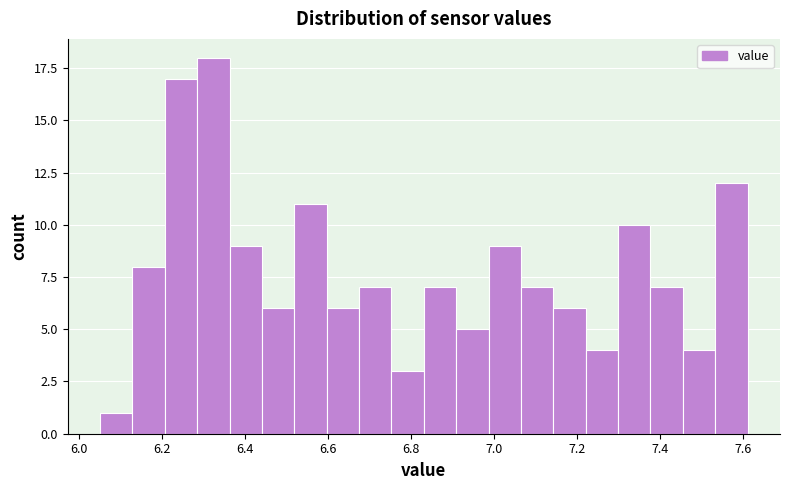

Read against the x-axis, roughly where is the centre of the tallest bar?

6.32